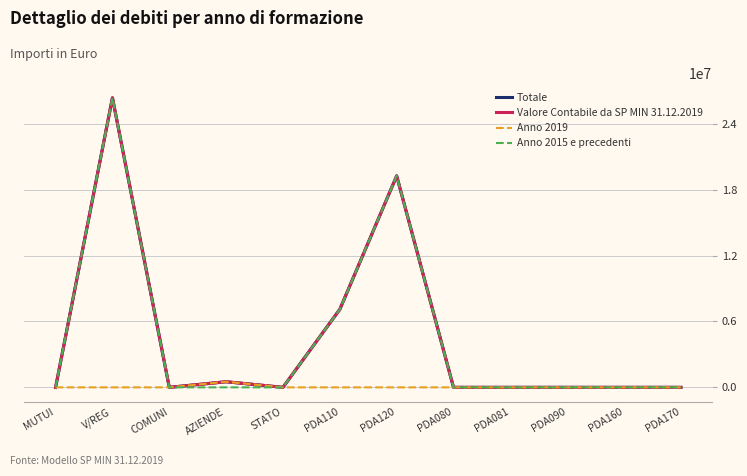

Rank the series by their maximum value, from highest to lowest.

Totale, Valore Contabile da SP MIN 31.12.2019, Anno 2015 e precedenti, Anno 2019